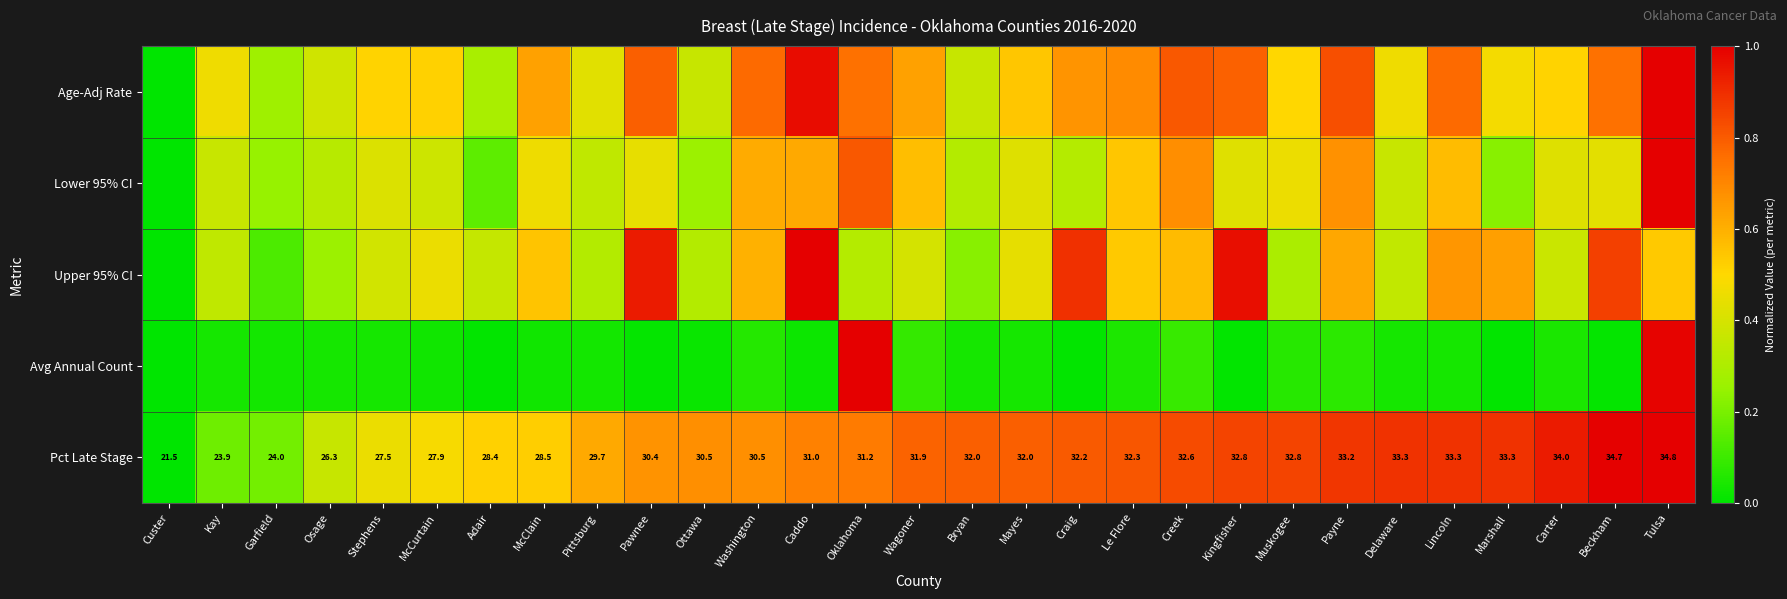

At which label does Pct Late Stage reach its minimum?

Custer